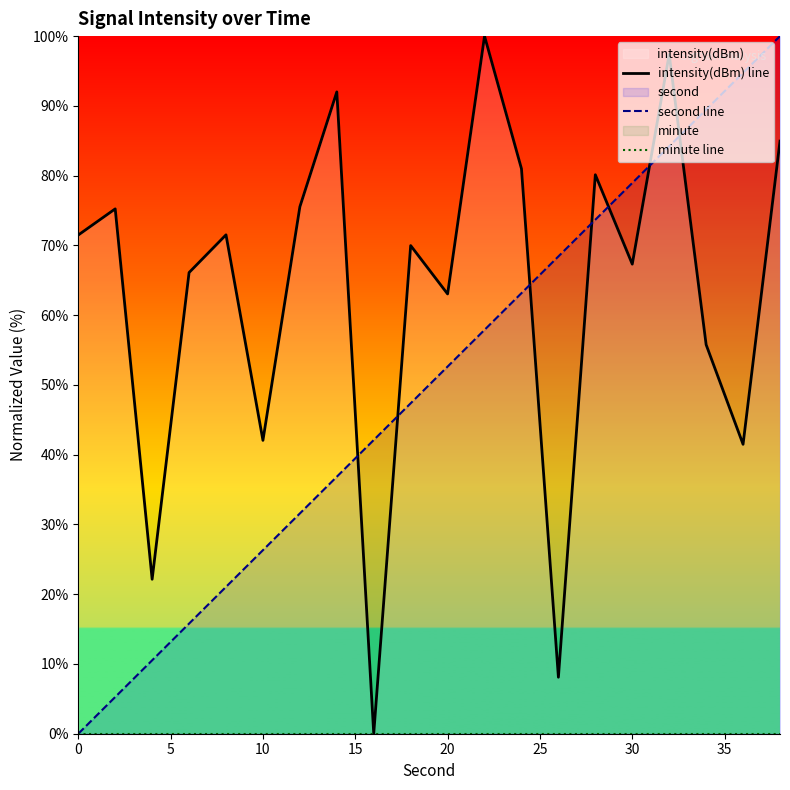

The intensity(dBm) line series shows 132.3 at 35. True or false?

False